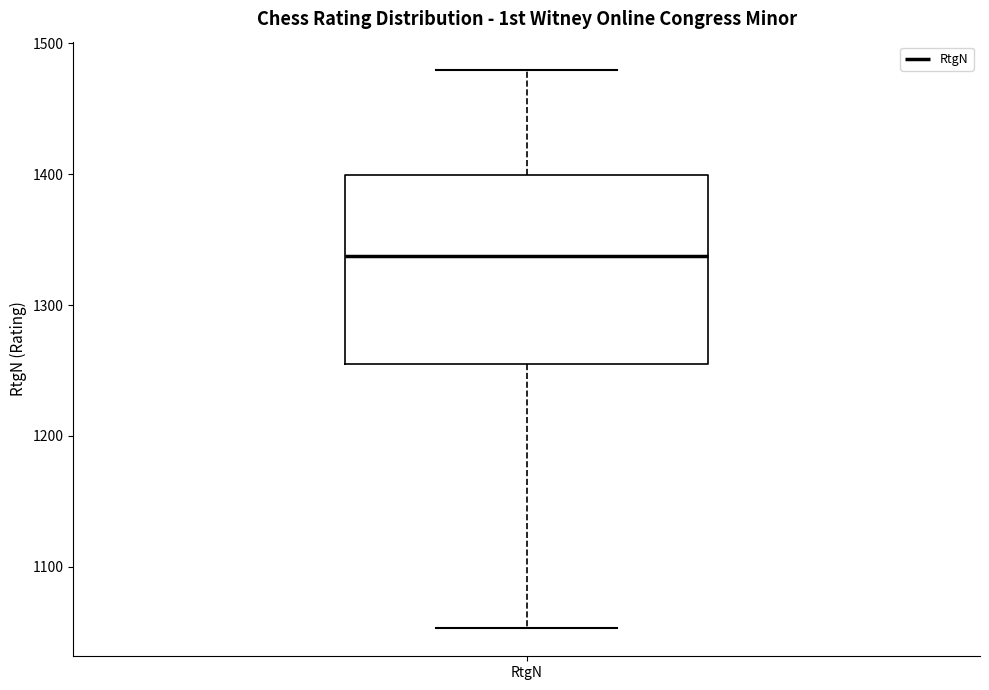

Where does the median line of the box for RtgN sit on the y-axis? The values are not printed on the chart, so give them approximately, as read against the axis.

1340